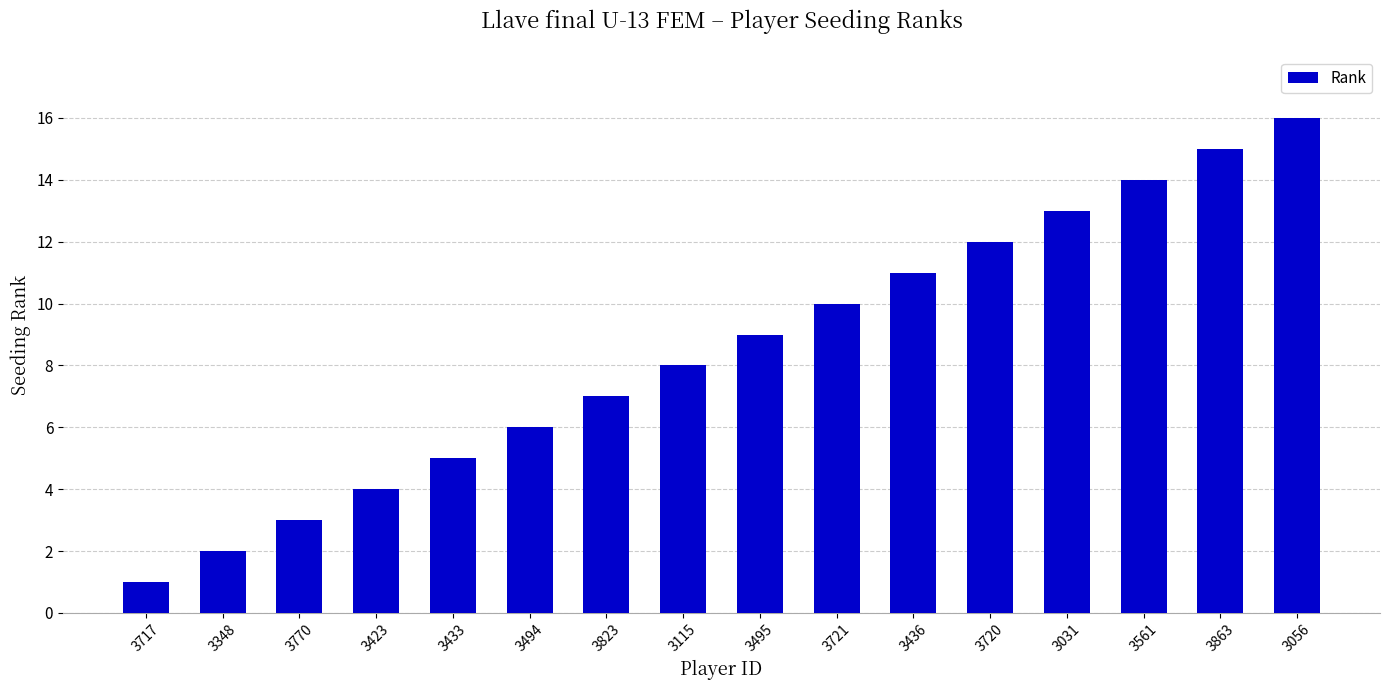

List the labels in order of value, largest first.

3056, 3863, 3561, 3031, 3720, 3436, 3721, 3495, 3115, 3823, 3494, 3433, 3423, 3770, 3348, 3717